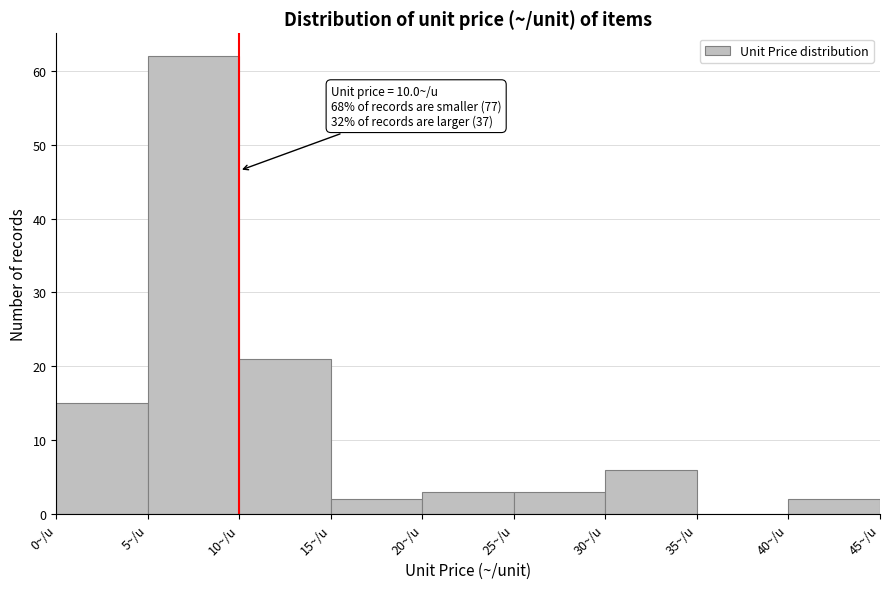

Over which range of the x-axis is the bar tallest?

5 to 10